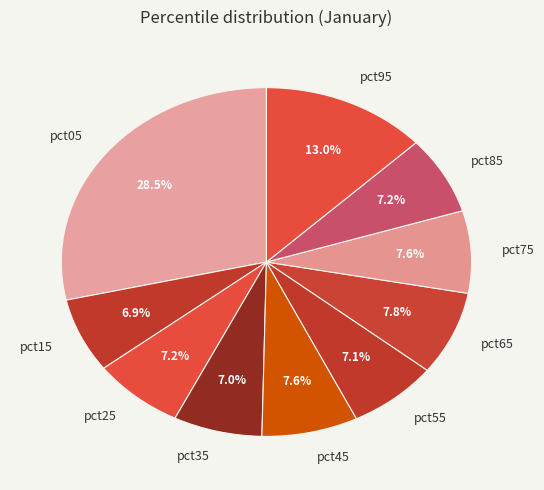

What percentage is the pct45 slice, to the nearest percent?

8%